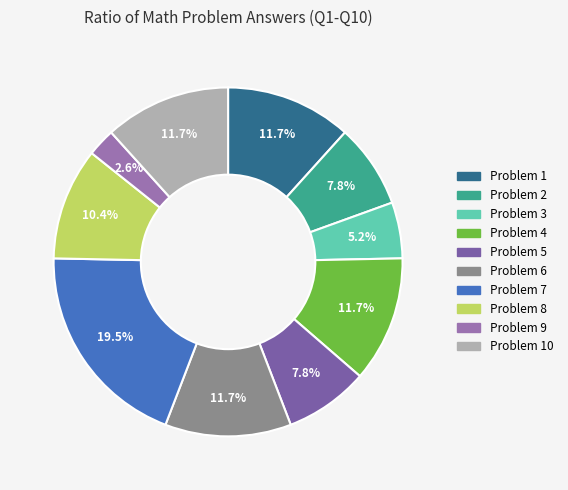

Rank the categories by value from highest to lowest.

7, 1, 4, 6, 10, 8, 2, 5, 3, 9